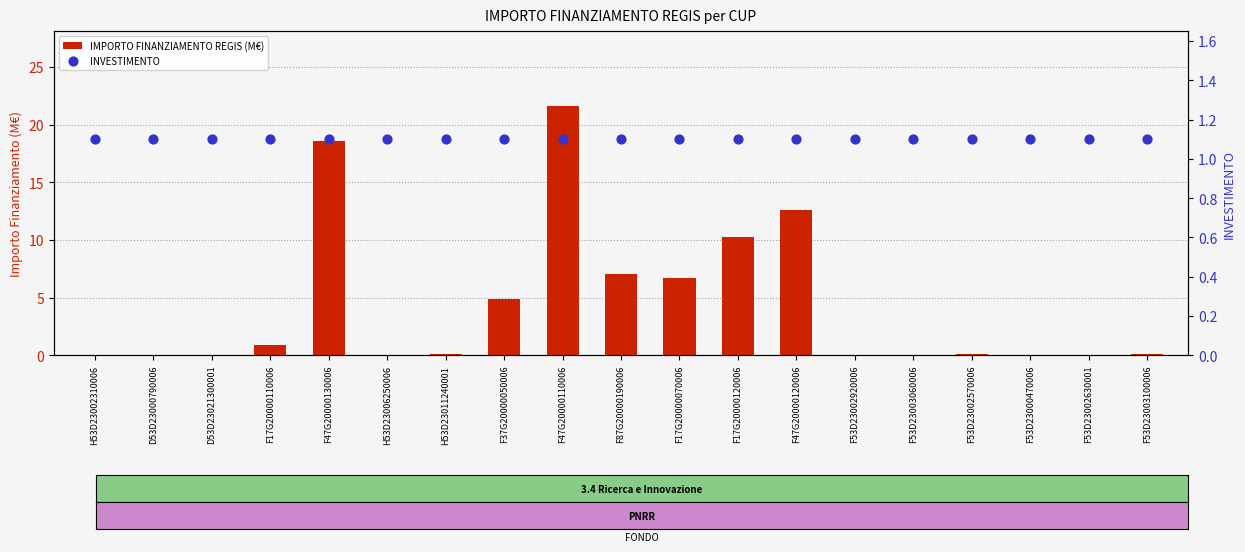

Which series reaches the minimum Y coordinate?

IMPORTO FINANZIAMENTO REGIS (M€)